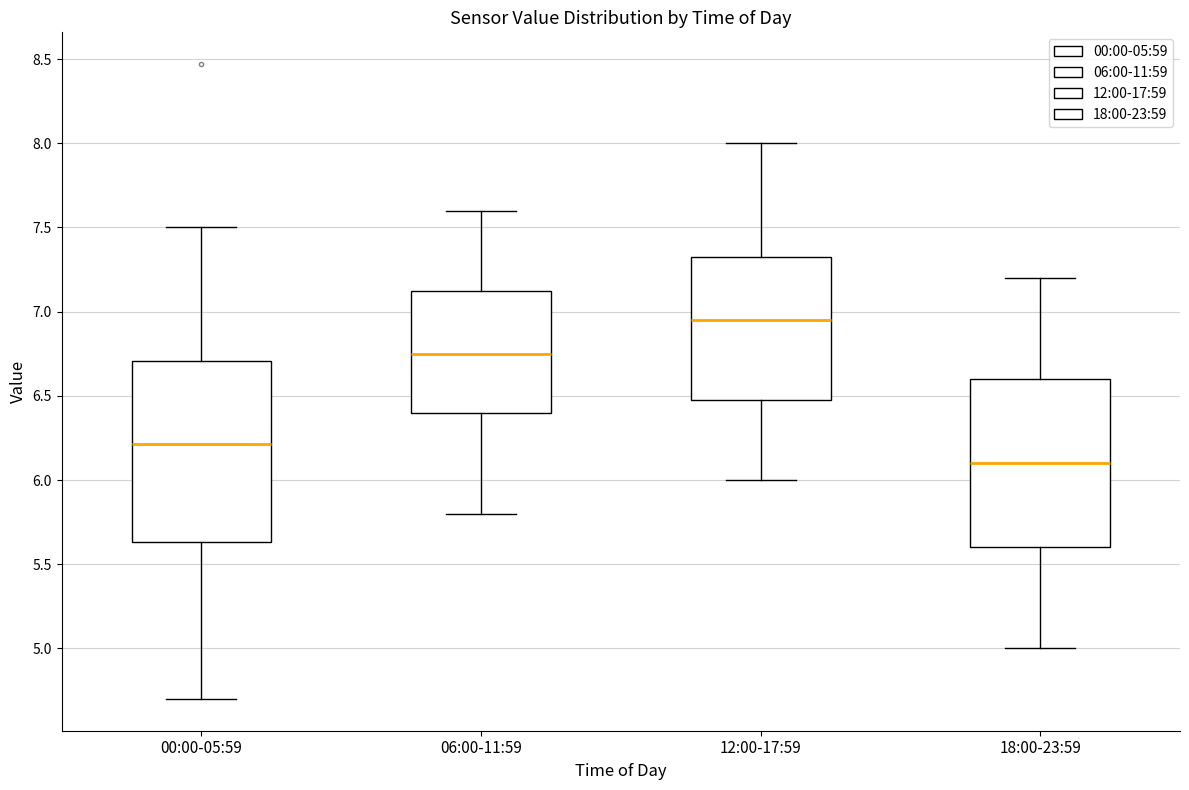

Where does the lower whisker of the box for 18:00-23:59 end on the y-axis? The values are not printed on the chart, so give them approximately, as read against the axis.

5.00